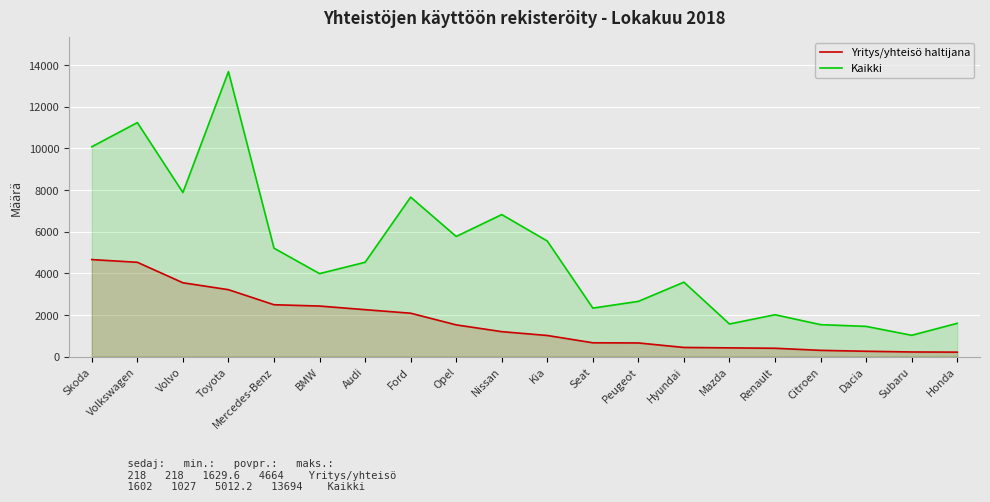

At Kia, list the series in order from smallest to largest.

Yritys/yhteisö haltijana, Kaikki